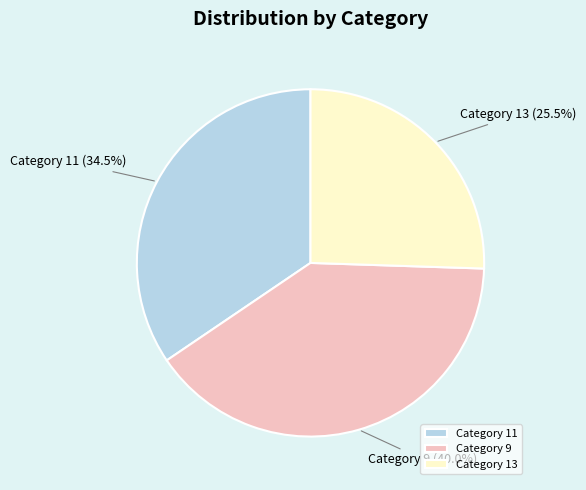

How many segments does this pie chart have?

3